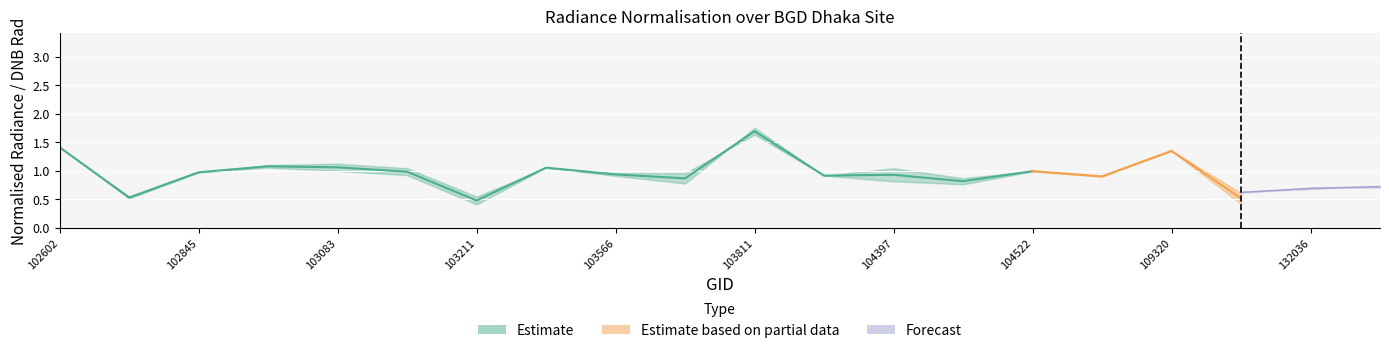

What is the approximate value of rade9_mult_nadir_norm at 103811?

1.8